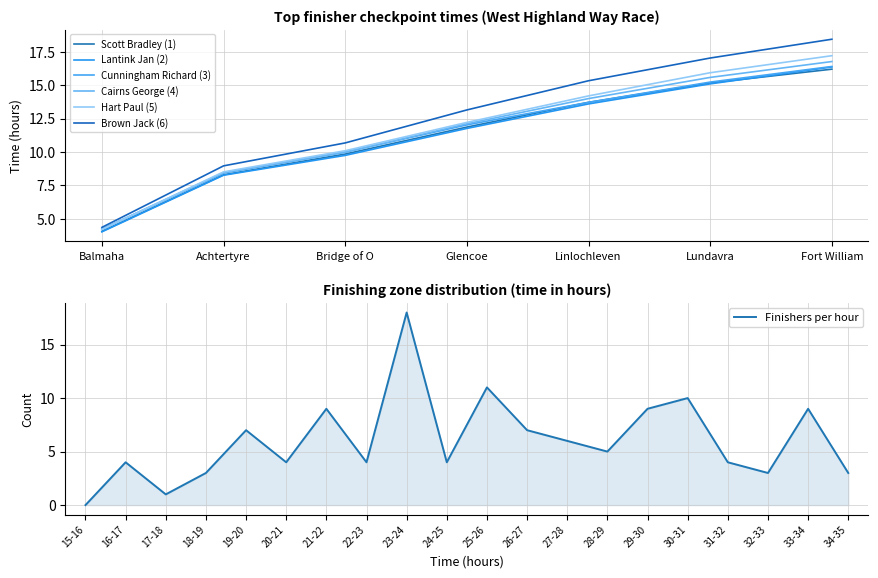

The value of Cunningham Richard (3) at Lundavra is 15.2. True or false?

True